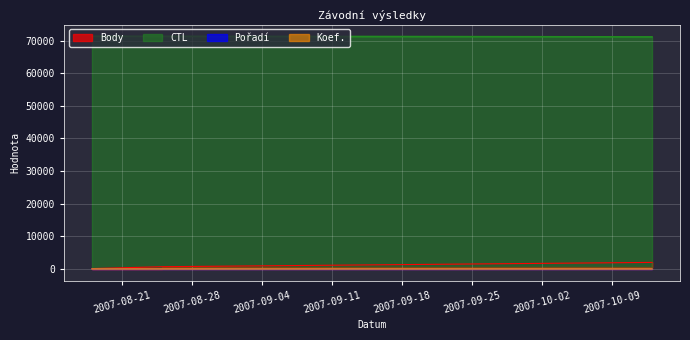

What are all the series names shown in the legend?

Body, Pořadí, Koef., CTL